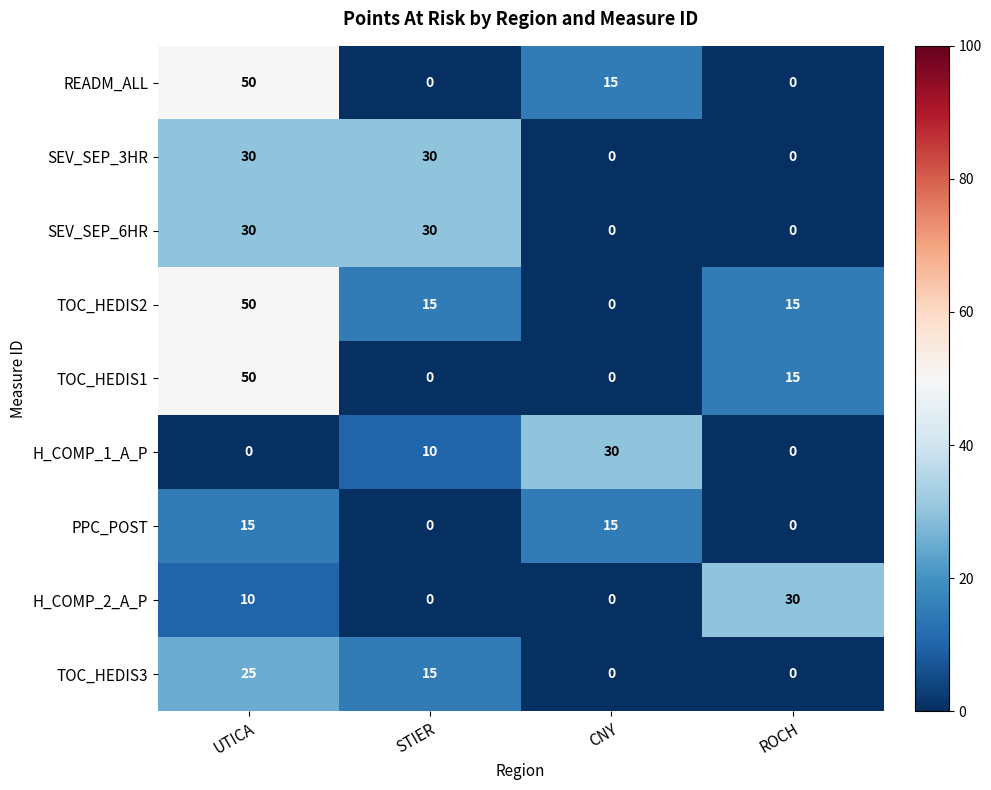

What is the sum of all SEV_SEP_6HR values?

60